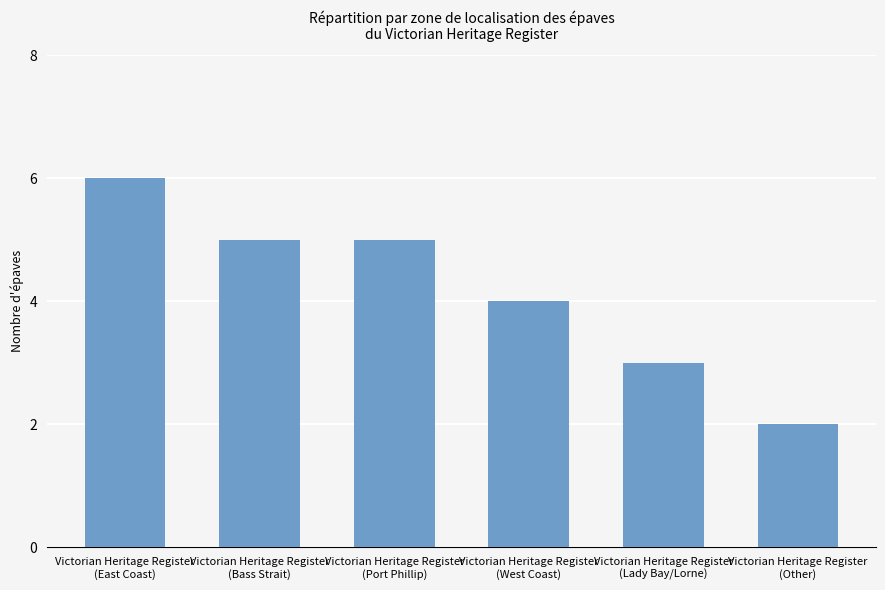

What is the average value?

4